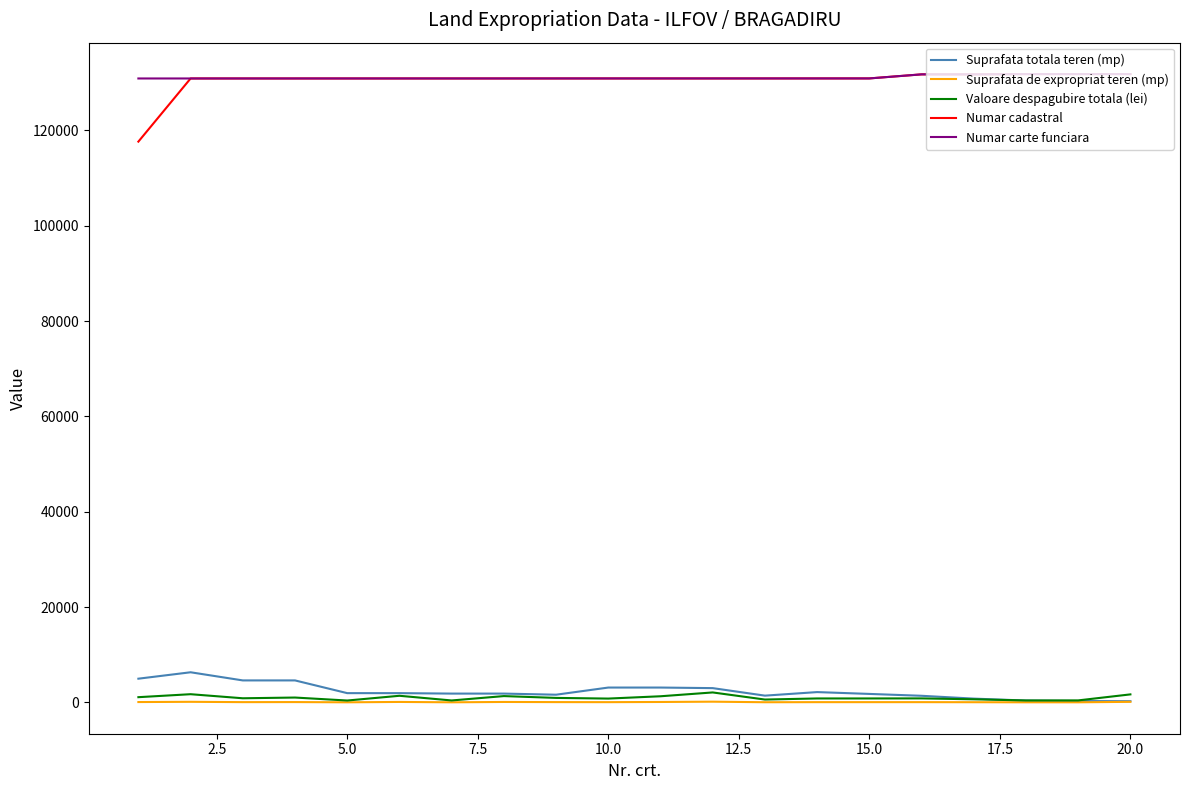

Which series has the largest range (max minus min)?

Numar cadastral